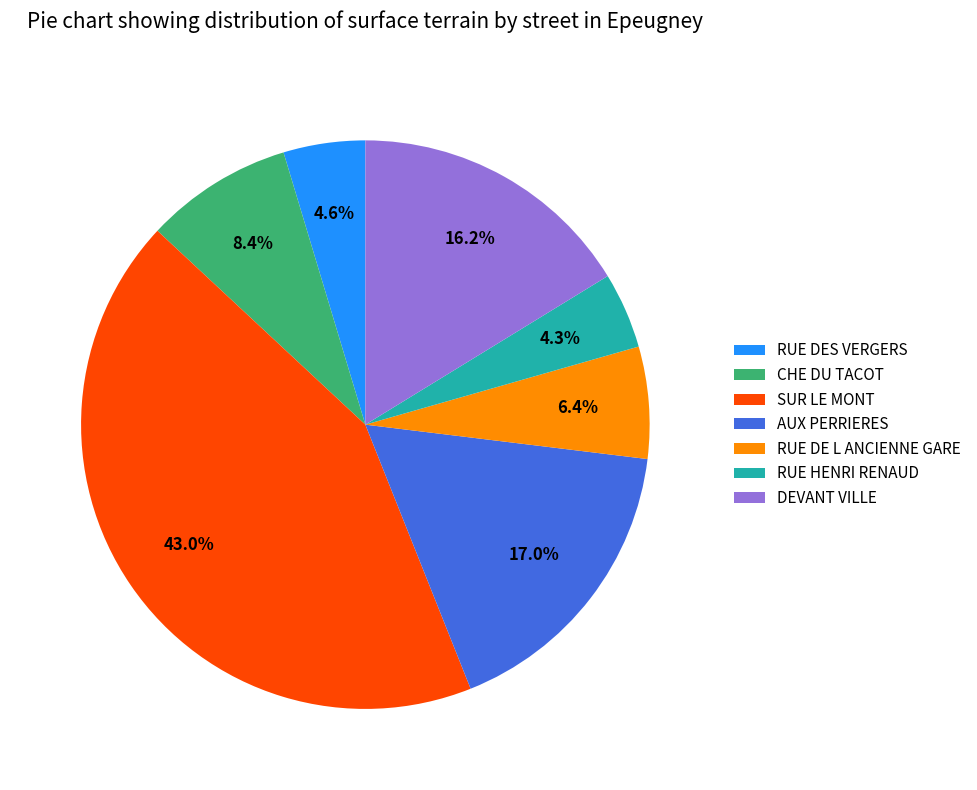

To the nearest percent, what is the average slice percentage?

14%